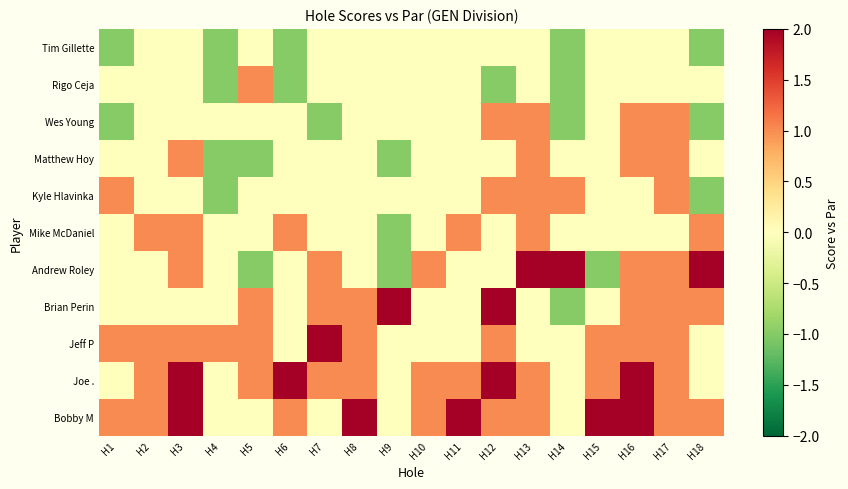

Which has a higher value, H14 or H9?

H9